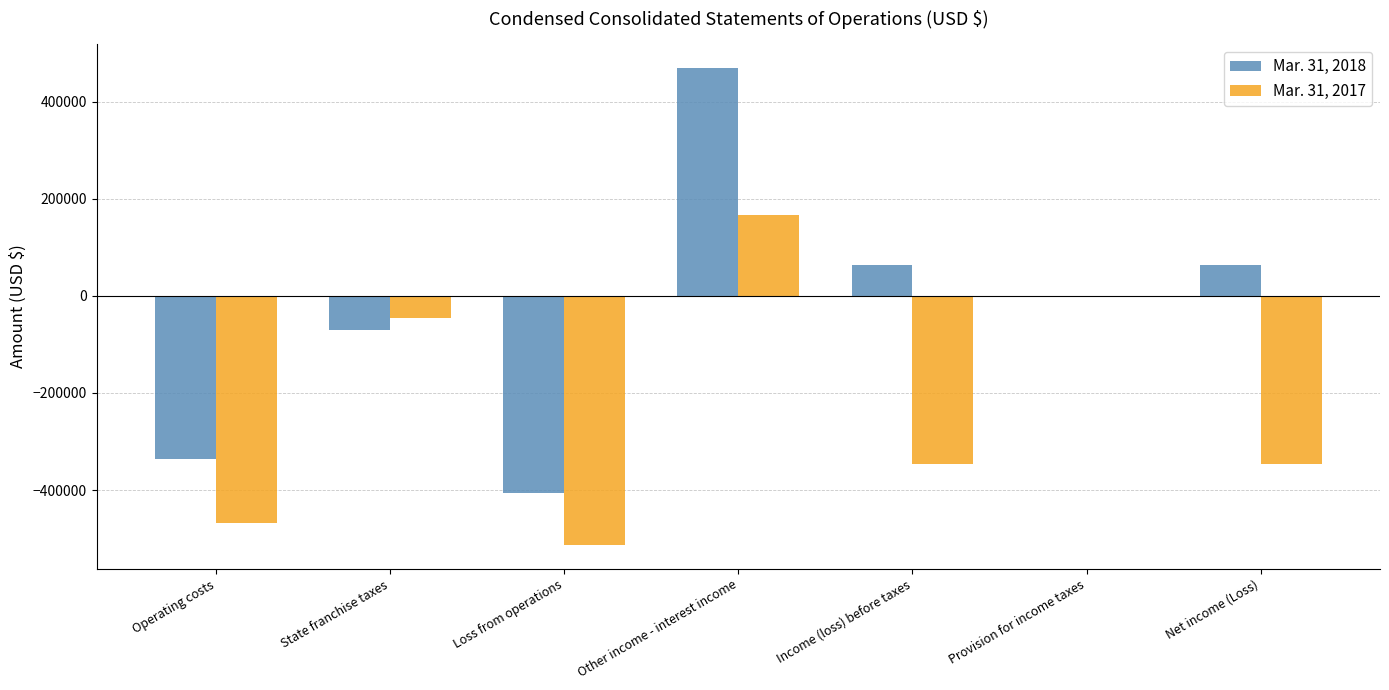

How many values in the Mar. 31, 2017 series exceed -347029?

3